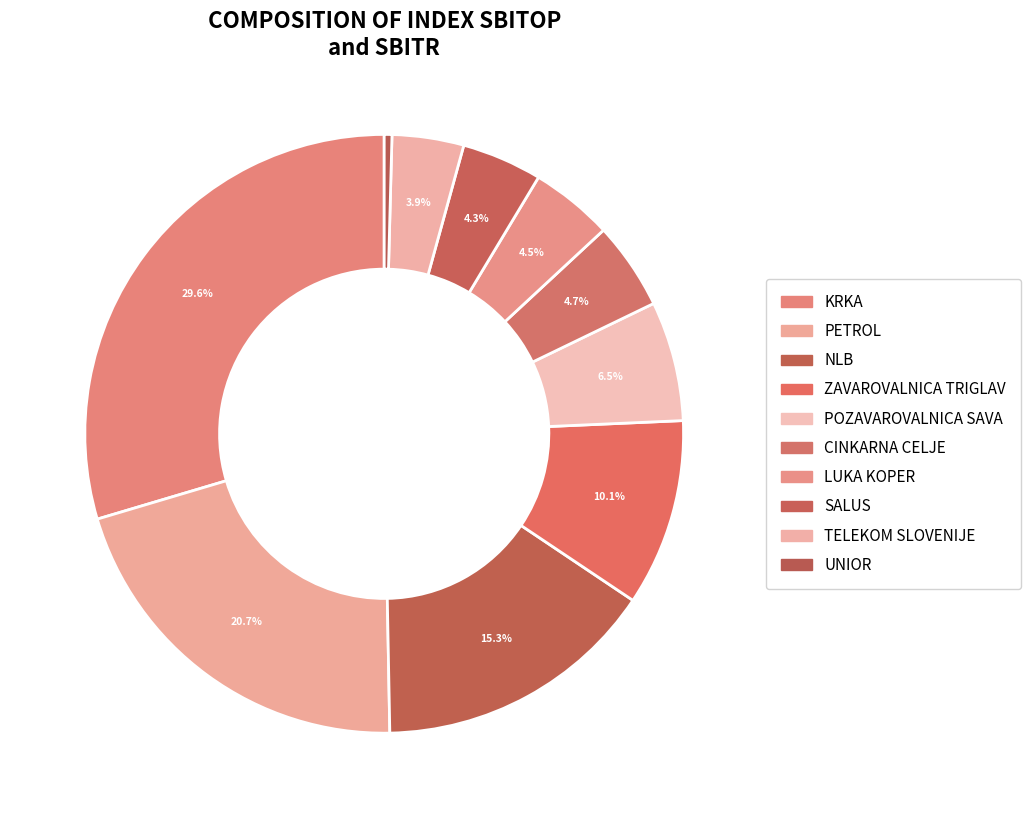

What percentage is the POZAVAROVALNICA SAVA slice, to the nearest percent?

6%